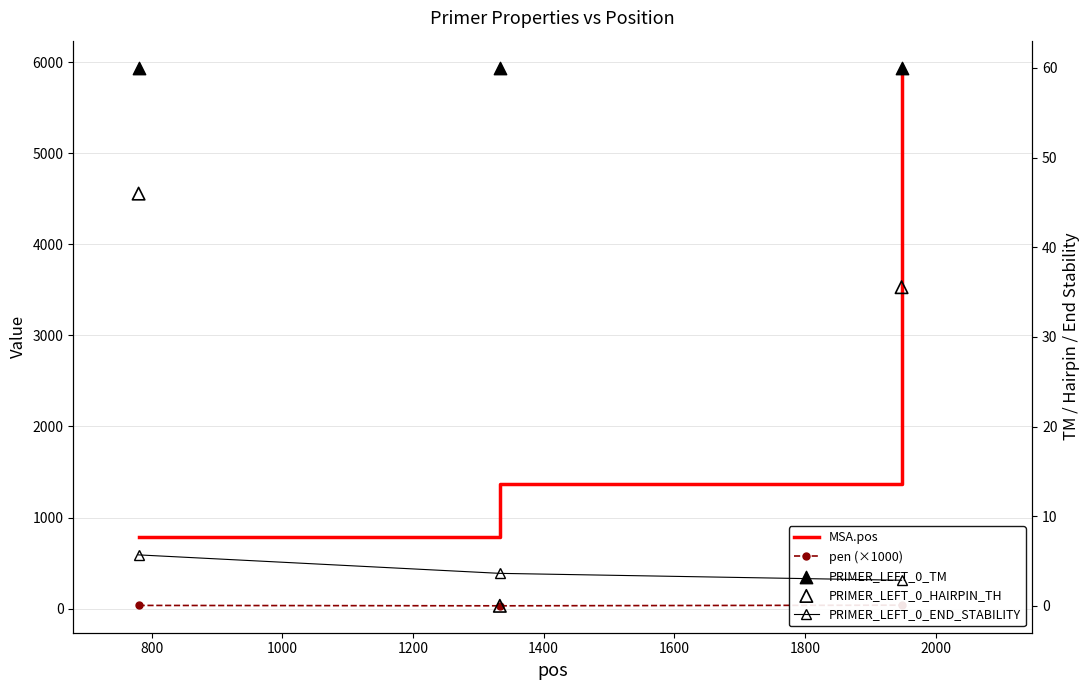

Which series has the widest spread of Y values?

MSA.pos